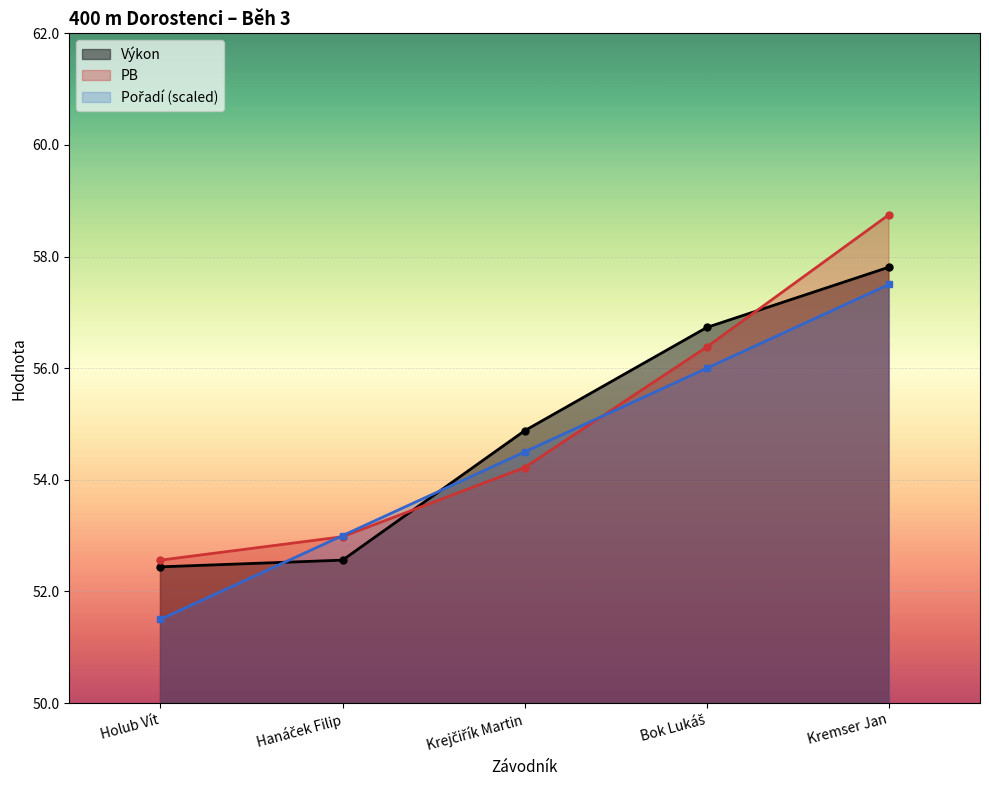

How many values in the PB series are below 54?

2